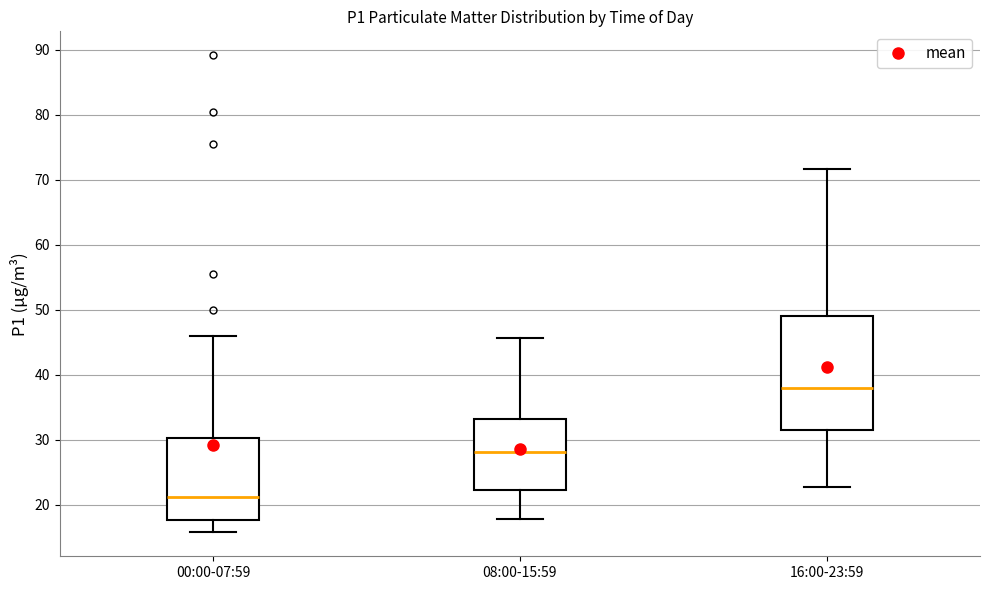

Where does the upper whisker of the box for 16:00-23:59 end on the y-axis? The values are not printed on the chart, so give them approximately, as read against the axis.

72